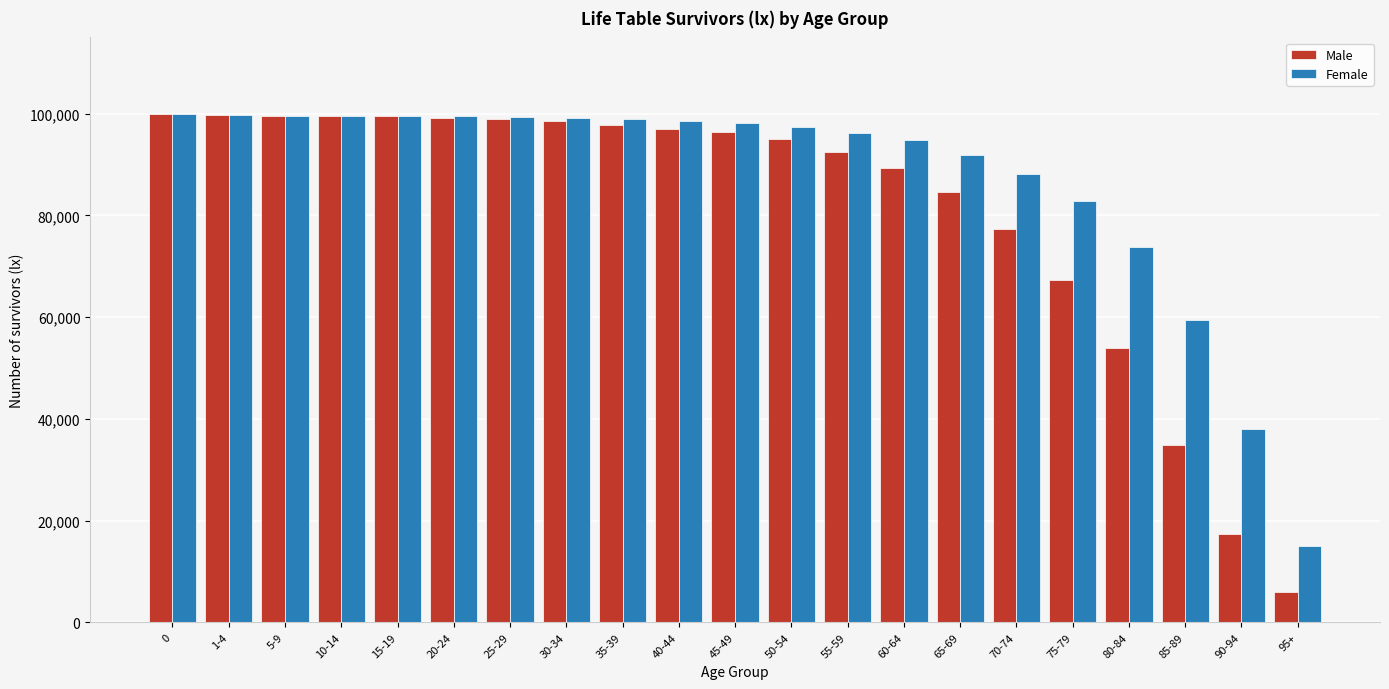

Read the Male value at 80-84.

53915